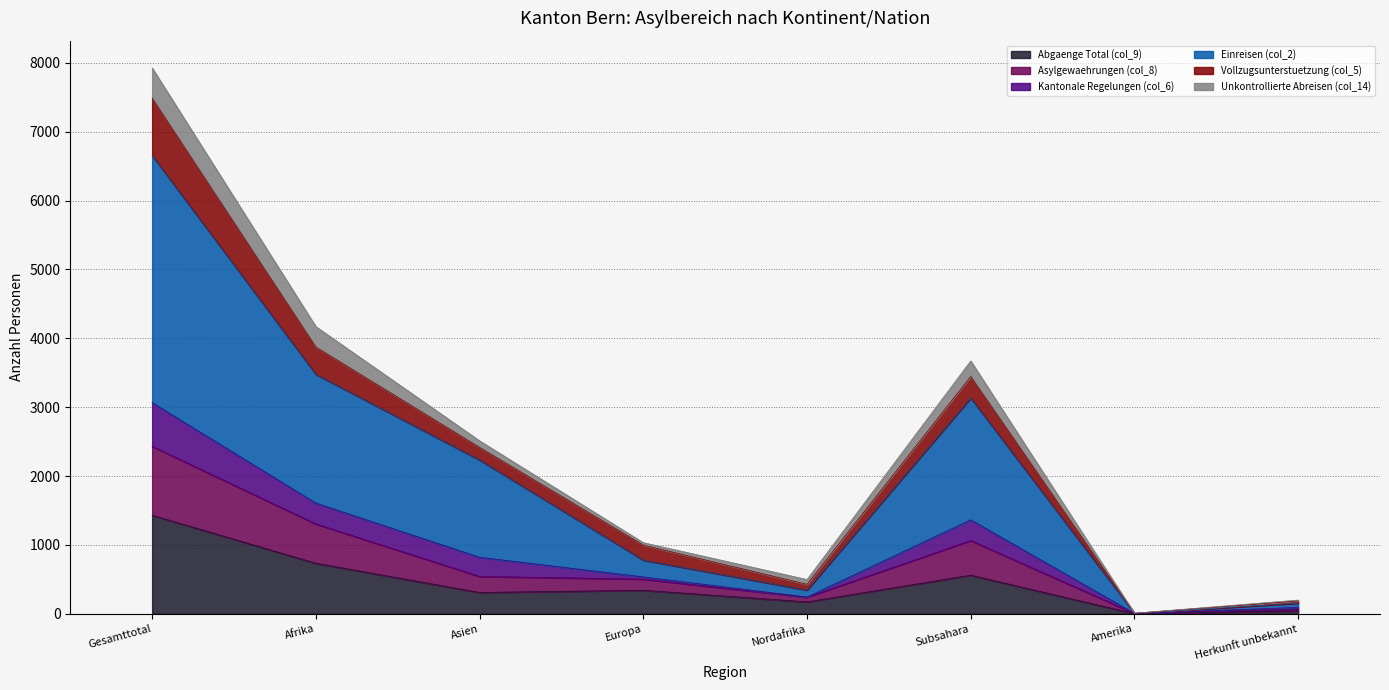

At which category is the sum across all series the highest?

Gesamttotal